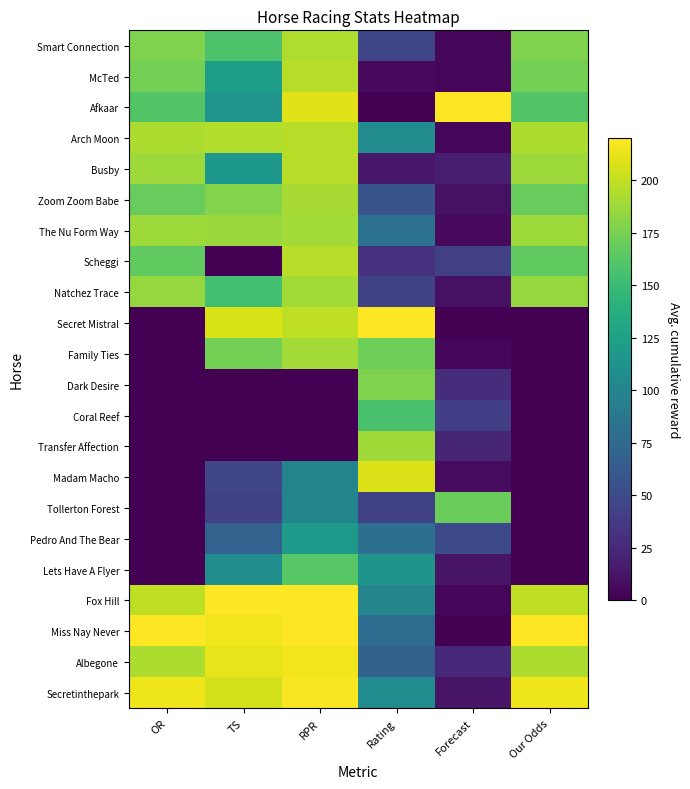

What is the total value across all series at TS?

2727.0